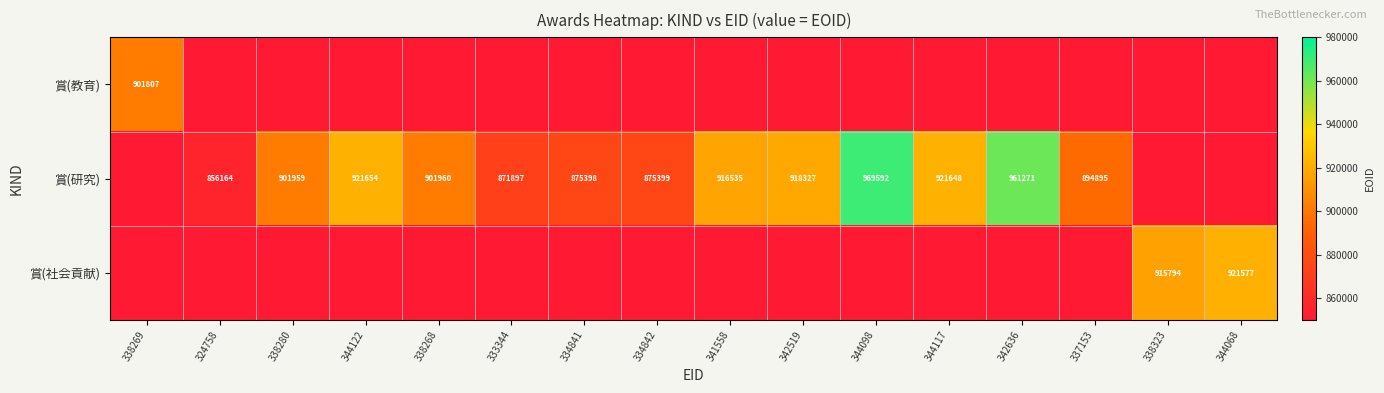

The 賞(研究) series shows 315388 at 341558. True or false?

False